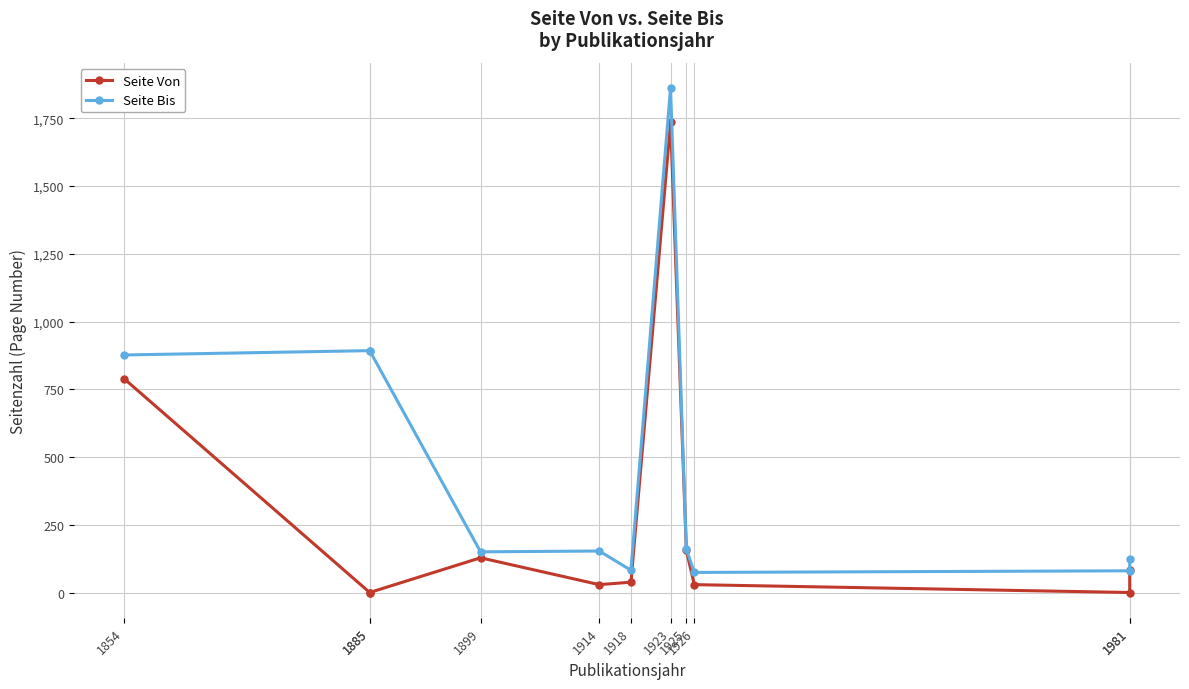

What is the sum of the Seite Von values at 1899 and 1885?

130